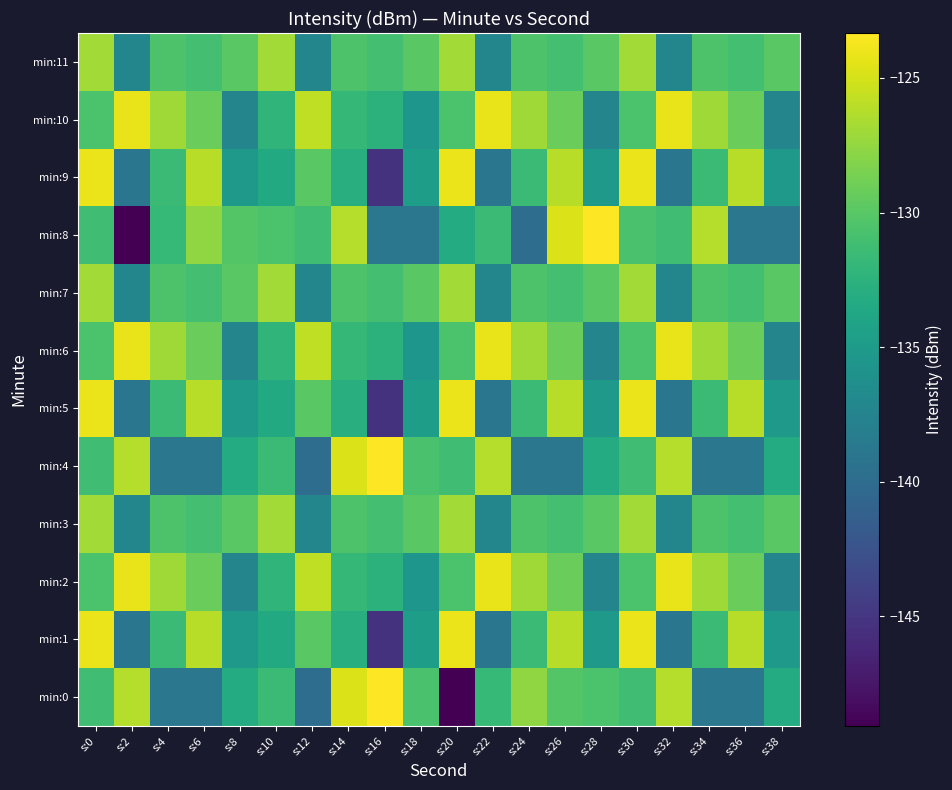

List the series in order of their peak value, lowest first.

min:3, min:7, min:11, min:2, min:6, min:10, min:1, min:5, min:9, min:0, min:4, min:8